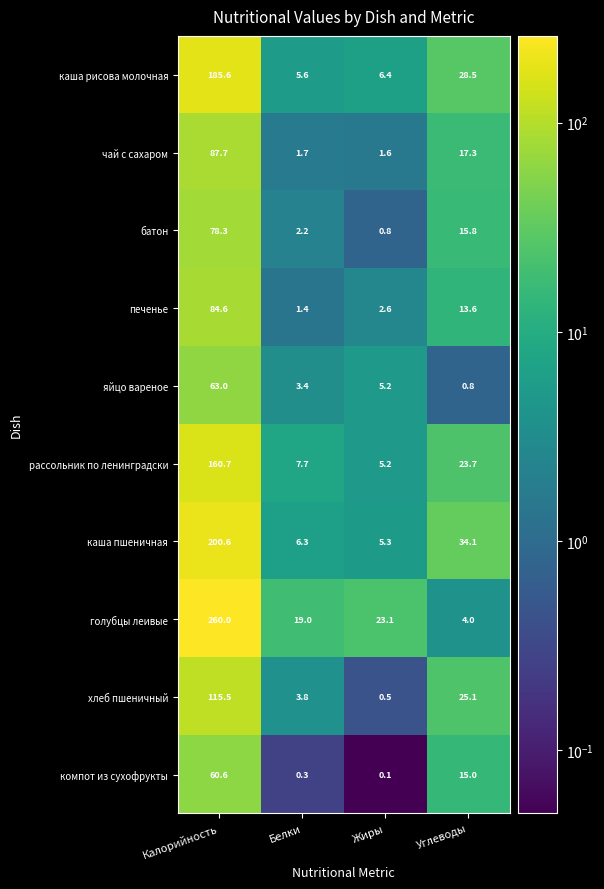

Is it true that чай с сахаром equals 1.6 at Жиры?

True